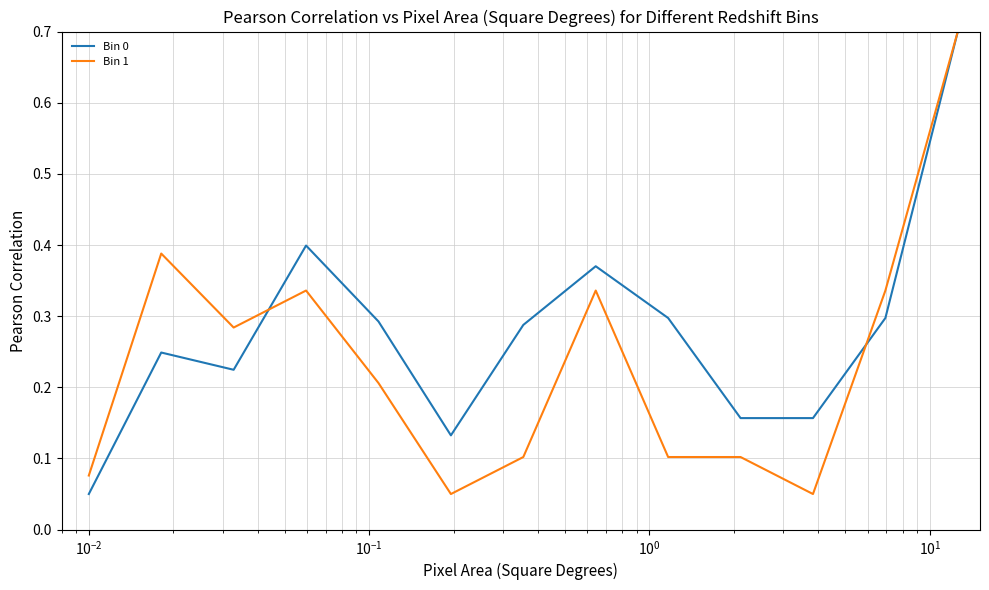

What is the maximum value shown in the chart?

0.7